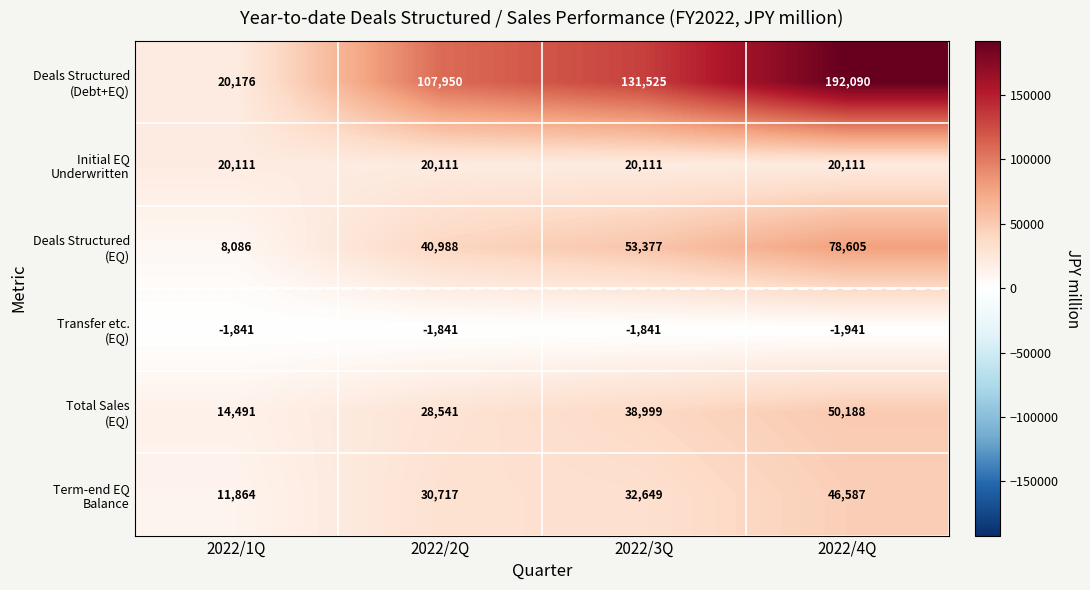

What is the minimum value shown in the chart?

-1941